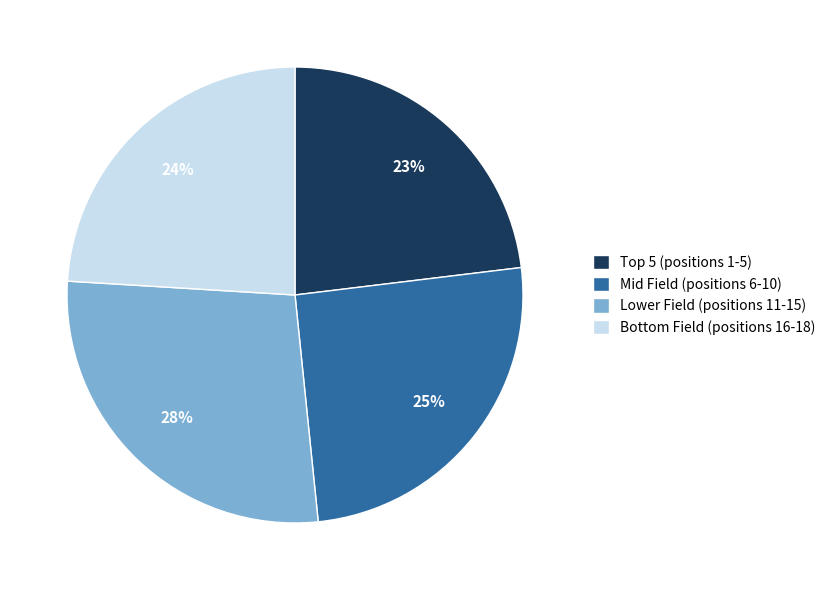

Does any single category account for the majority?

No